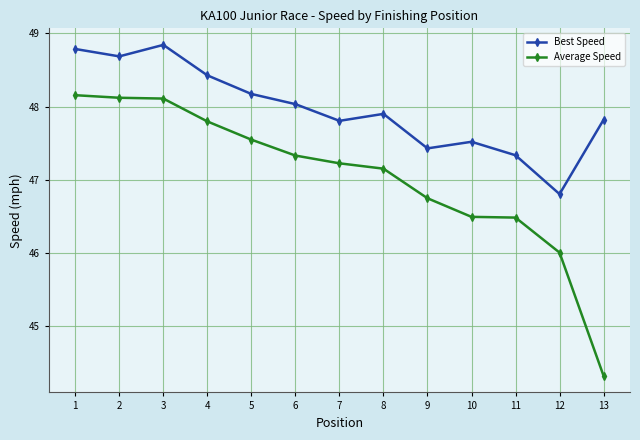

How many distinct data groups are displayed?

2